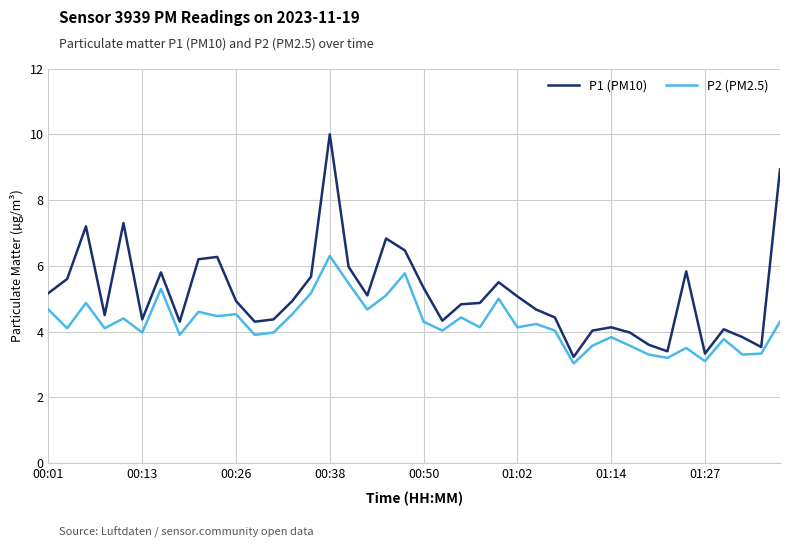

List the series in order of their overall mean, lowest first.

P2 (PM2.5), P1 (PM10)